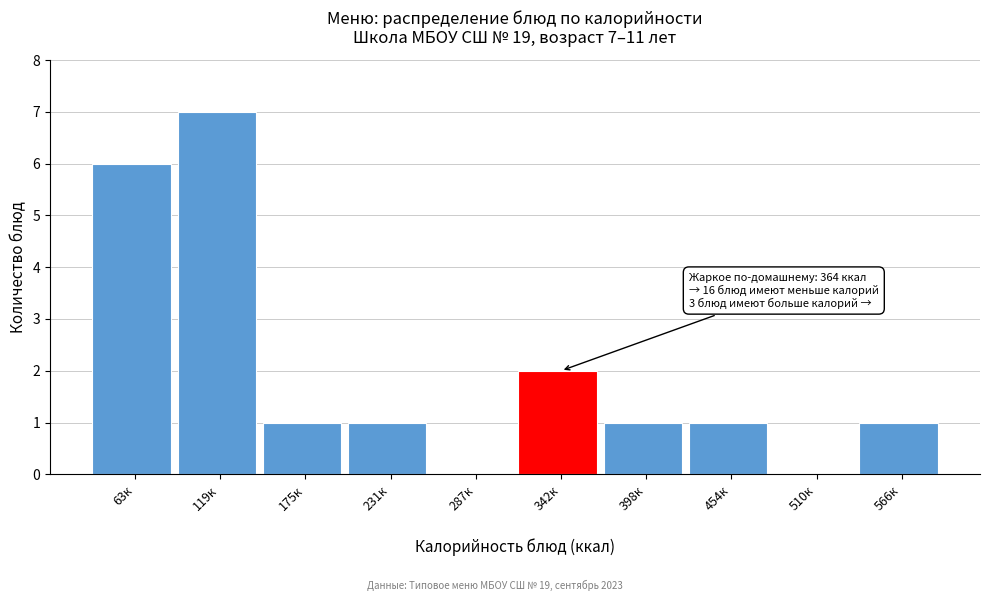

Reading left to right, list all the values displayed in this chart.

63к=6	119к=7	175к=1	231к=1	287к=0	342к=2	398к=1	454к=1	510к=0	566к=1